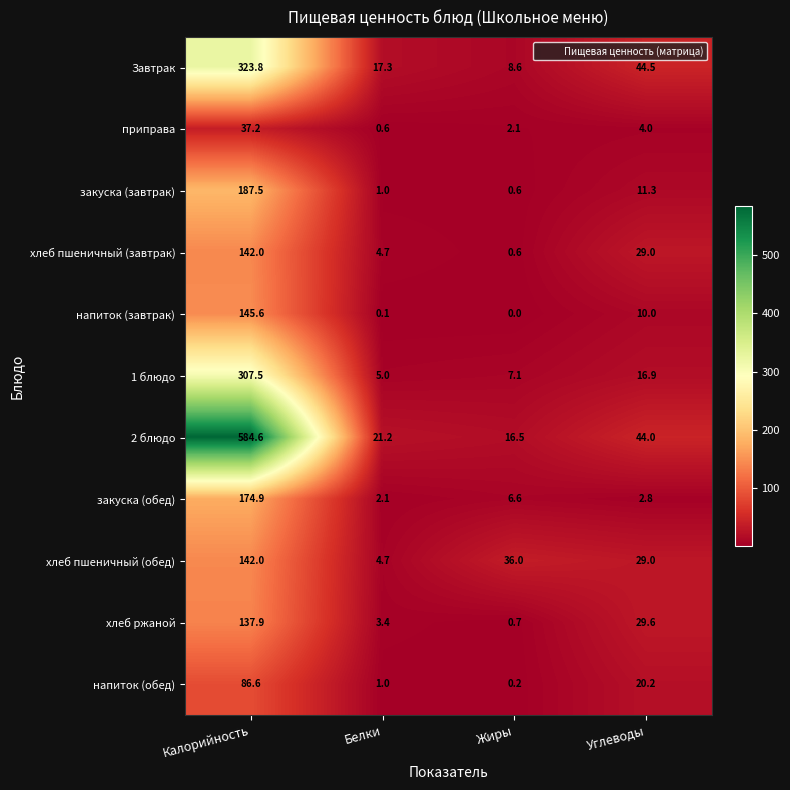

At which label does хлеб пшеничный (обед) first exceed 36?

Калорийность